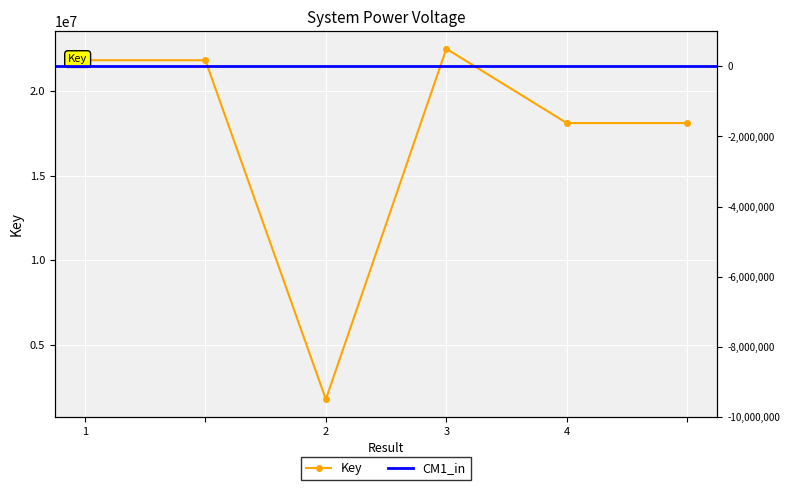

Which label corresponds to the largest value in the chart?

3